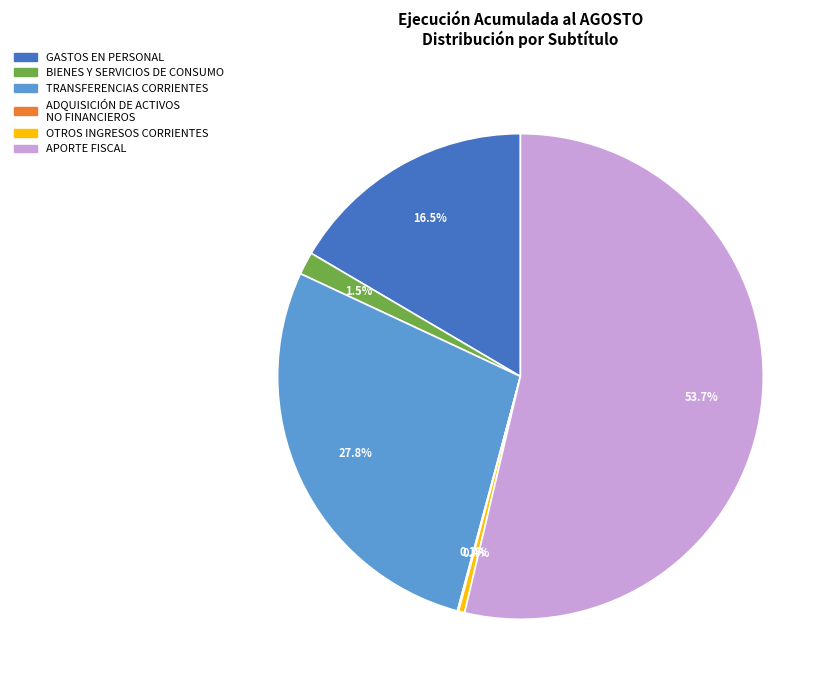

How much of the chart is everything except OTROS INGRESOS CORRIENTES?

99.6%